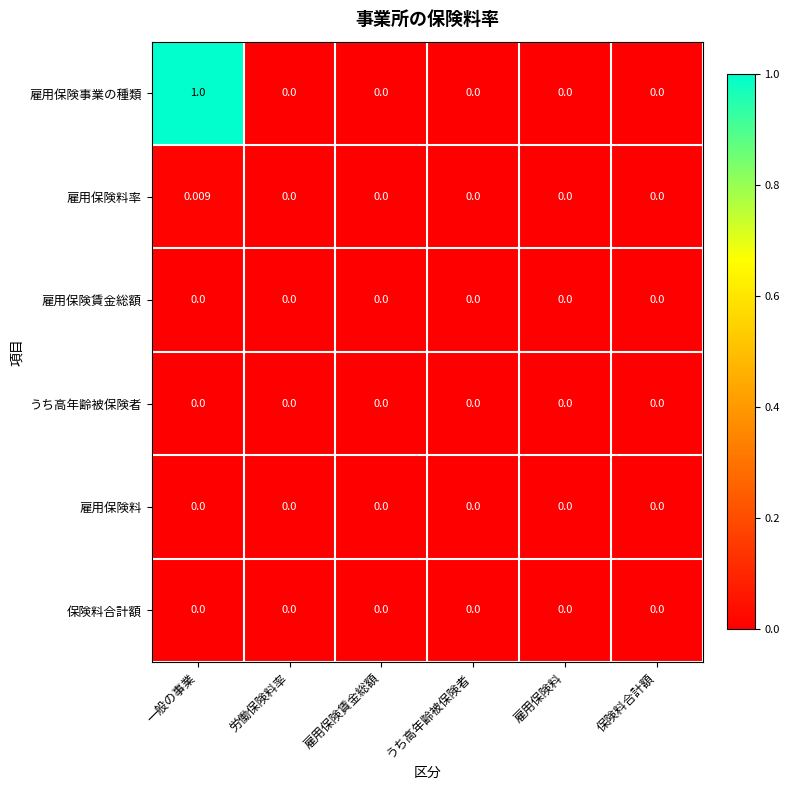

Which series has the widest spread of values?

雇用保険事業の種類